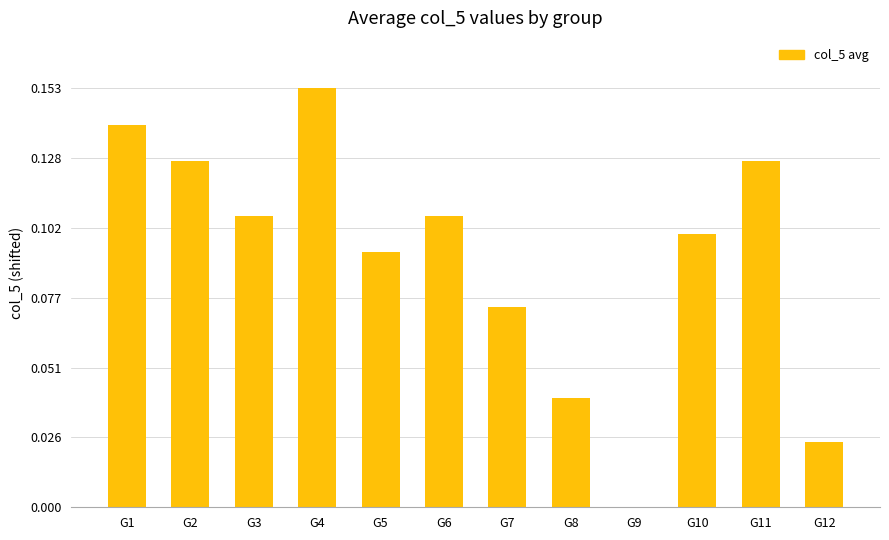

How many series are shown in this chart?

1